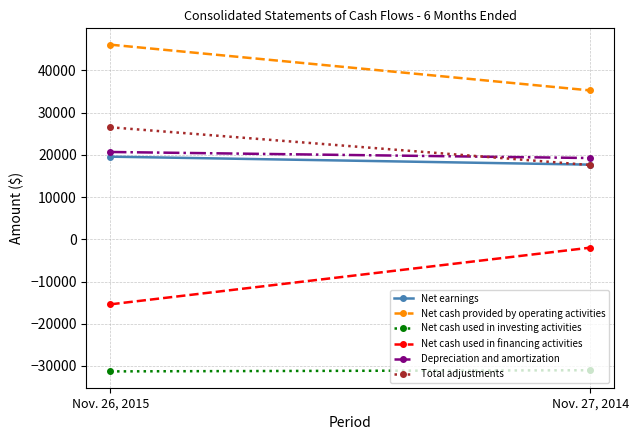

How many categories are shown in the chart?

2